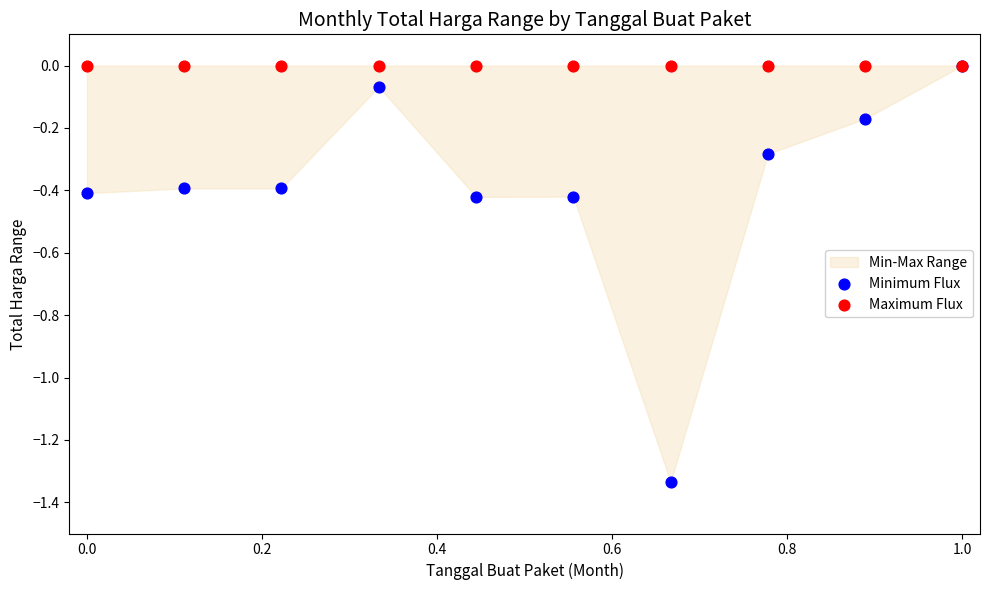

Which series has the widest spread of Y values?

Minimum Flux